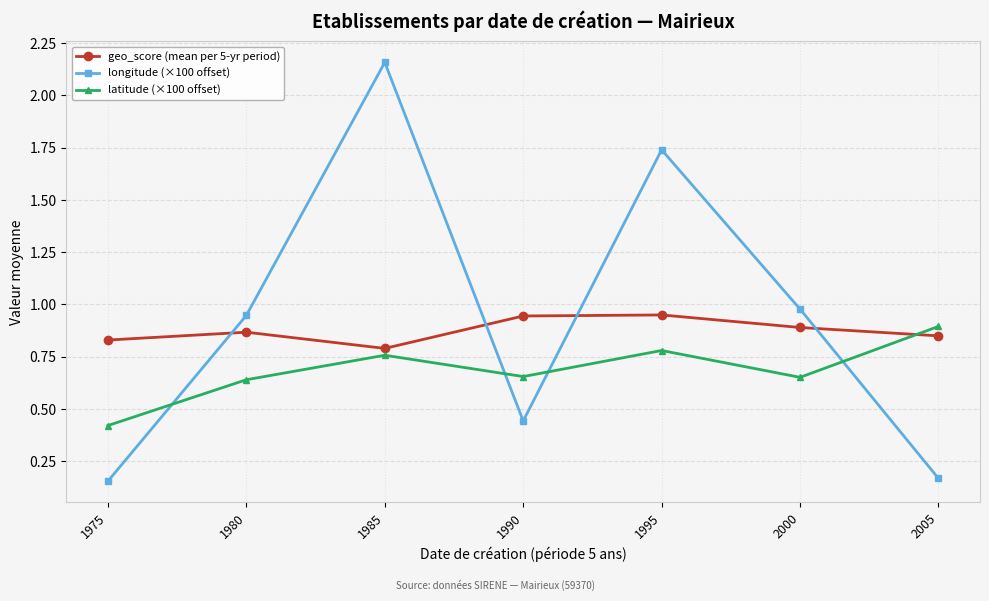

Between 1975 and 1990, which series saw the biggest shift?

longitude (×100 offset)